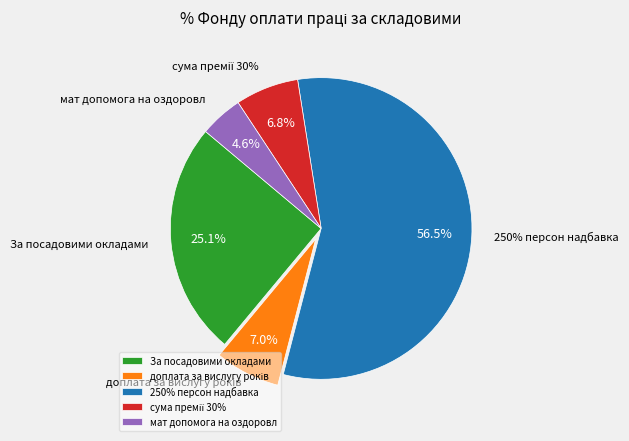

What percentage is the доплата за вислугу років slice, to the nearest percent?

7%